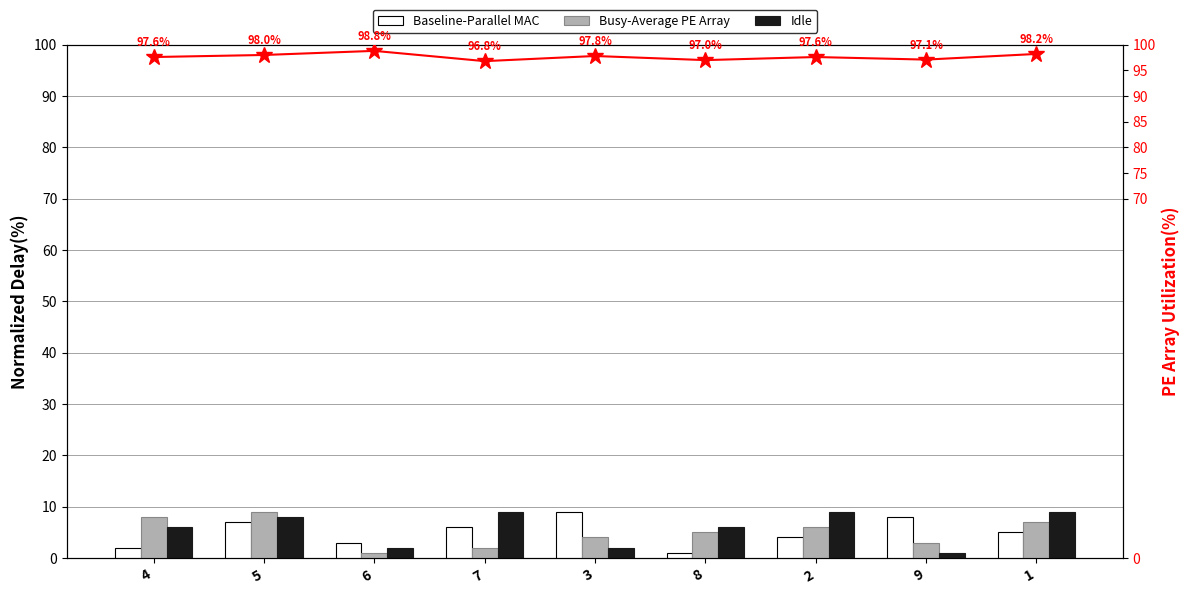

How many distinct data groups are displayed?

3